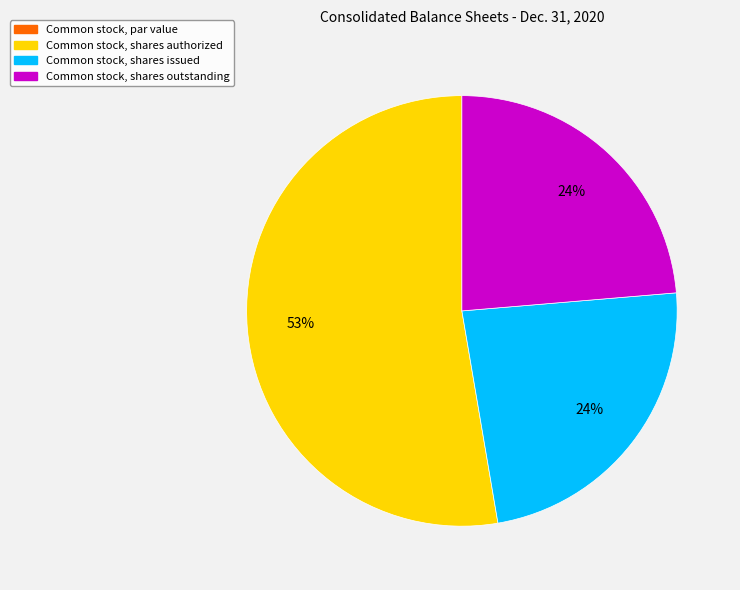

To the nearest percent, what is the difference between the largest and smallest slice percentages?

29%